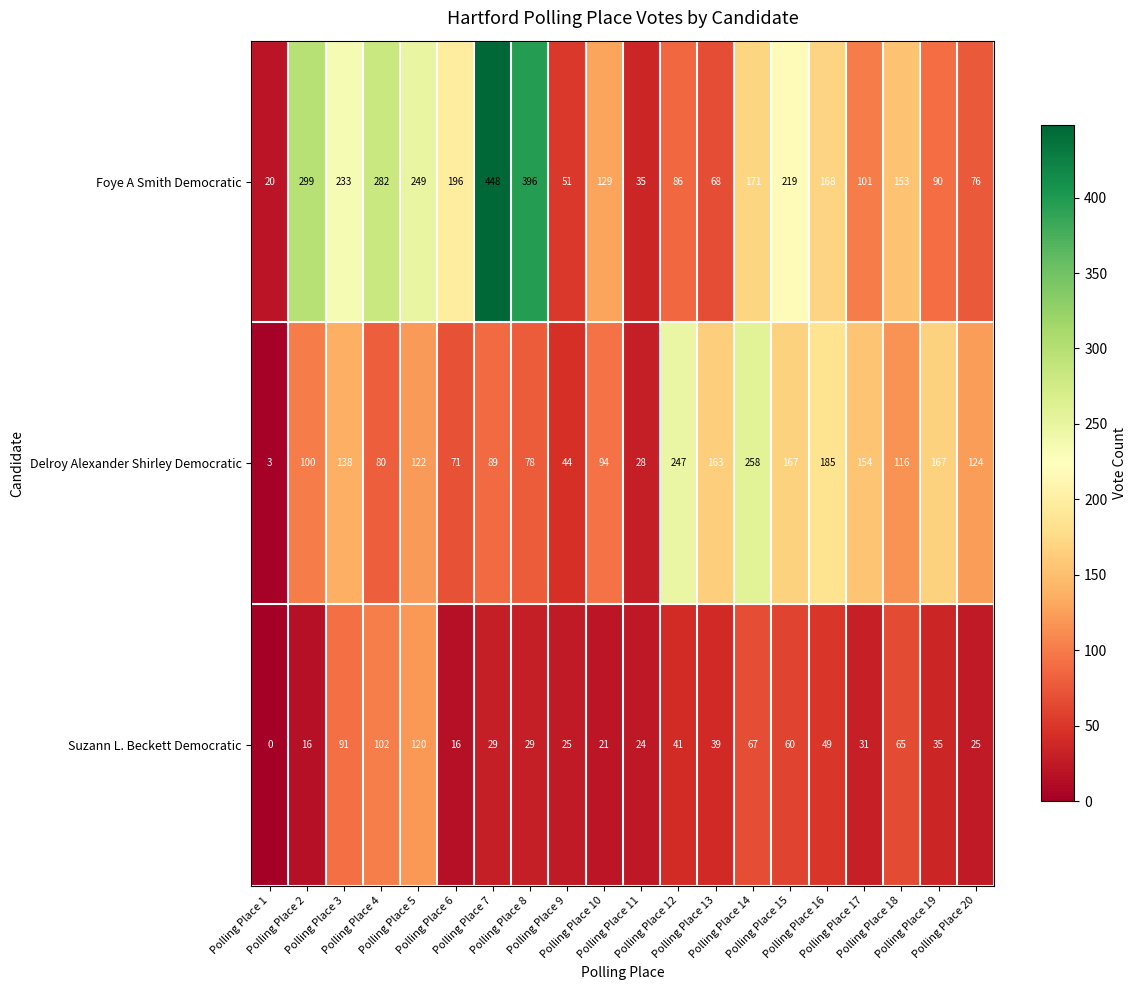

What is the lowest value of the Foye A Smith Democratic series?

20